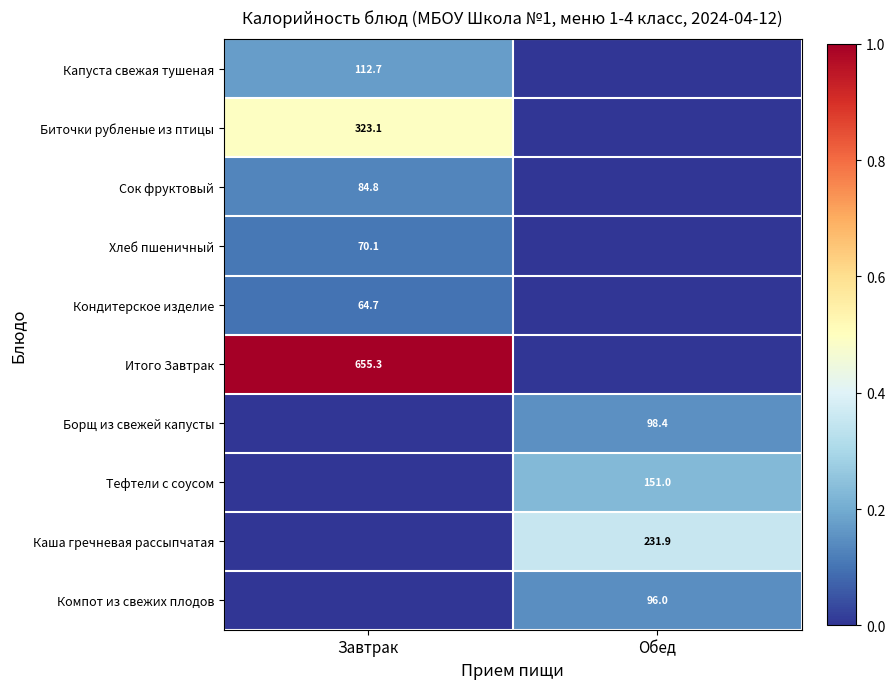

True or false: Капуста свежая тушеная has a value of 202.2 at Завтрак.

False